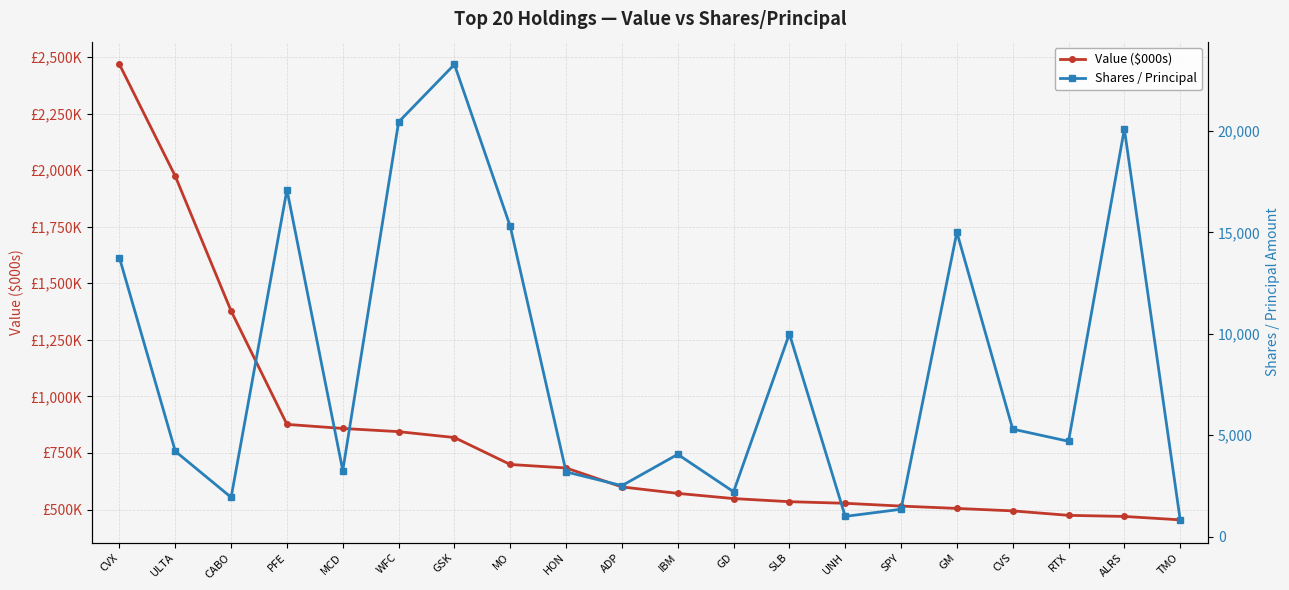

Rank the series by their average value, from lowest to highest.

Shares / Principal, Value ($000s)